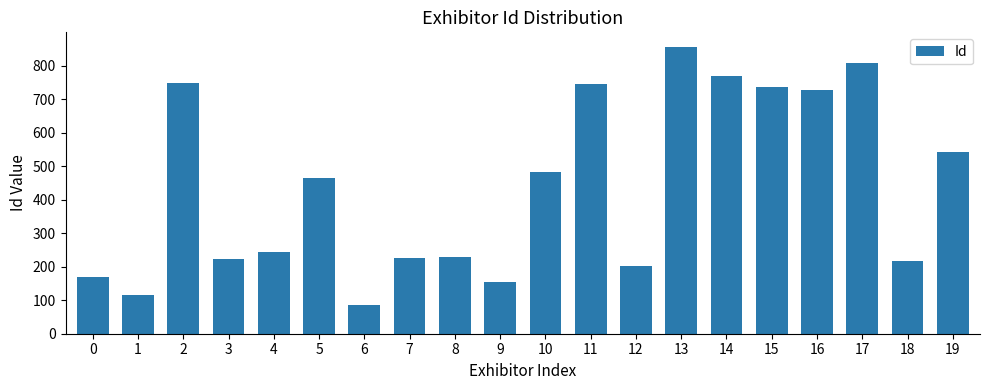

The chart shows a value of 683 at 5. True or false?

False